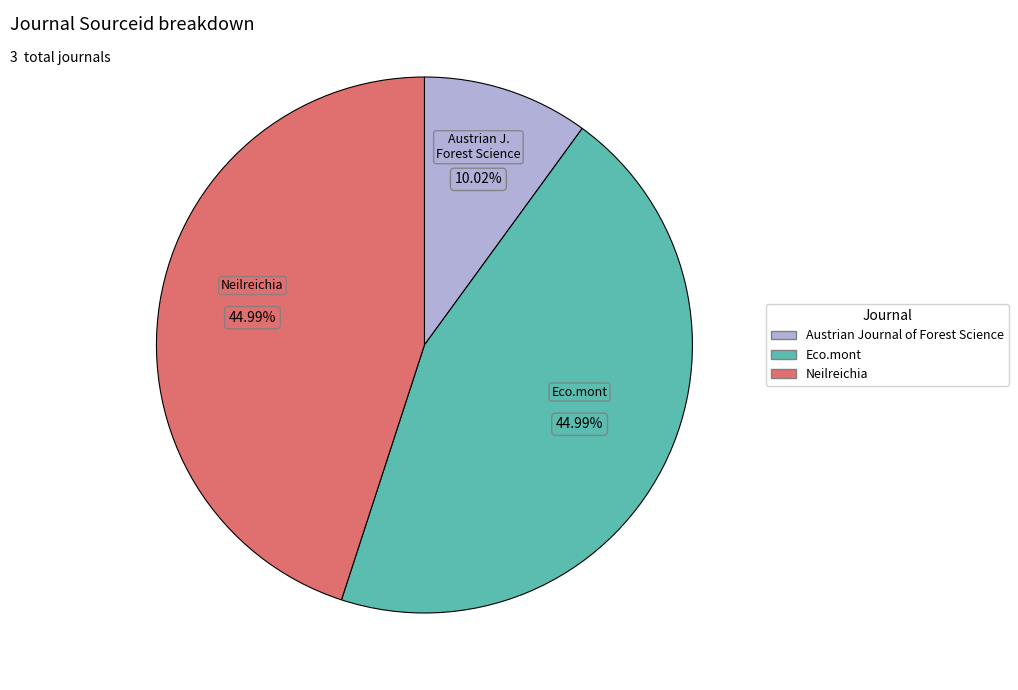

How many slices are in this pie chart?

3